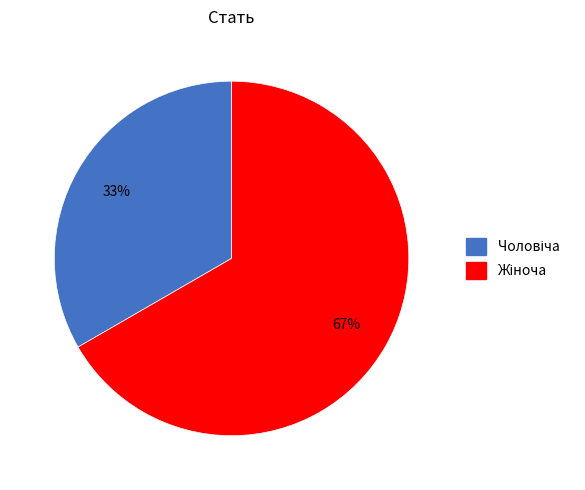

To the nearest percent, what is the average slice percentage?

50%